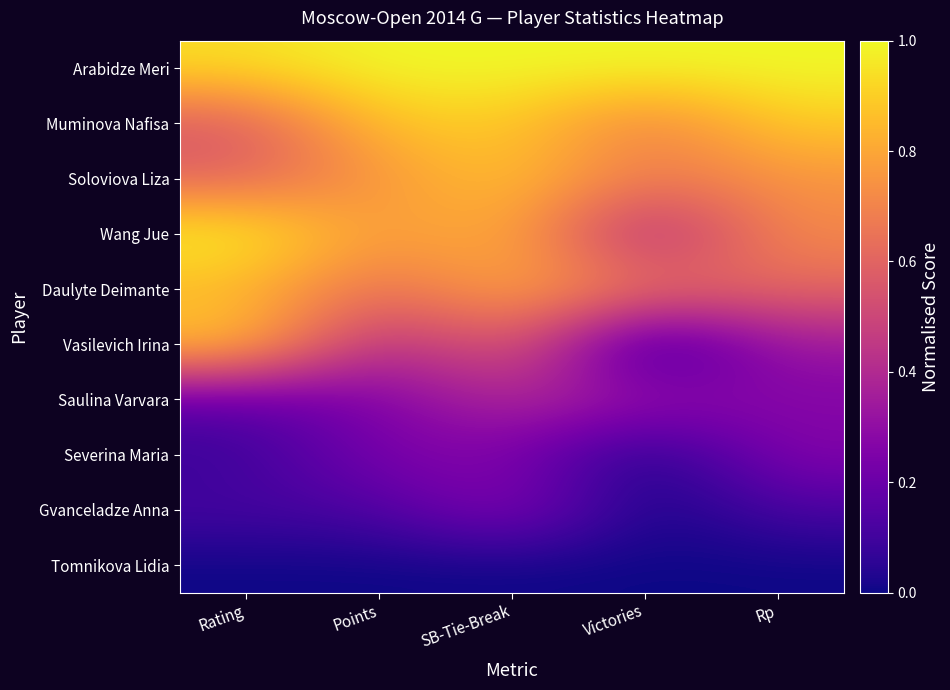

Rank the series at Victories from highest to lowest value.

Arabidze Meri, Muminova Nafisa, Soloviova Liza, Daulyte Deimante, Wang Jue, Saulina Varvara, Vasilevich Irina, Severina Maria, Gvanceladze Anna, Tomnikova Lidia